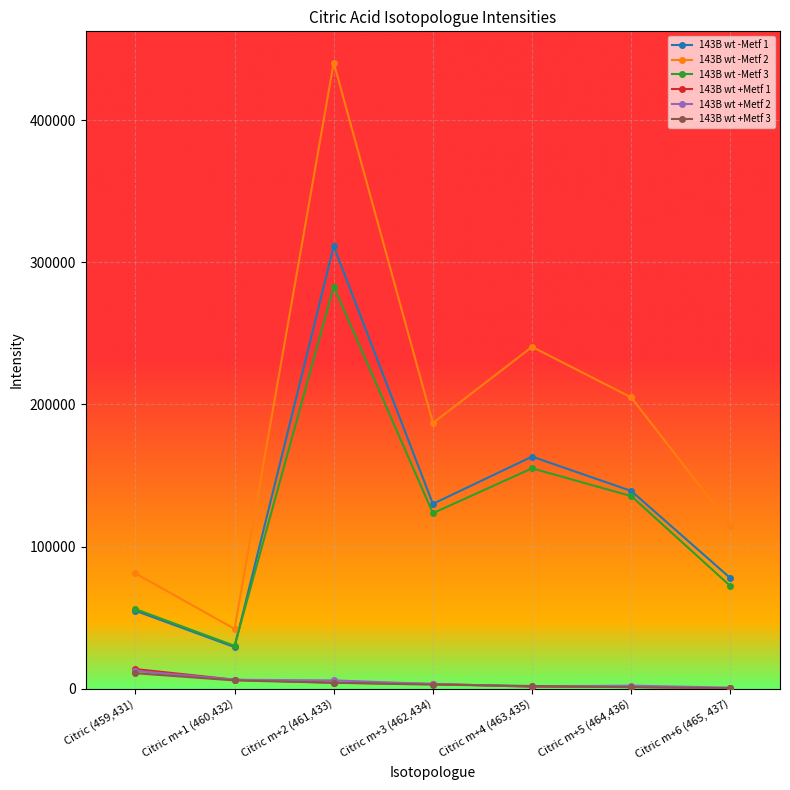

What is the difference between the 143B wt -Metf 3 values at Citric m+3 (462,434) and Citric m+4 (463,435)?

31561